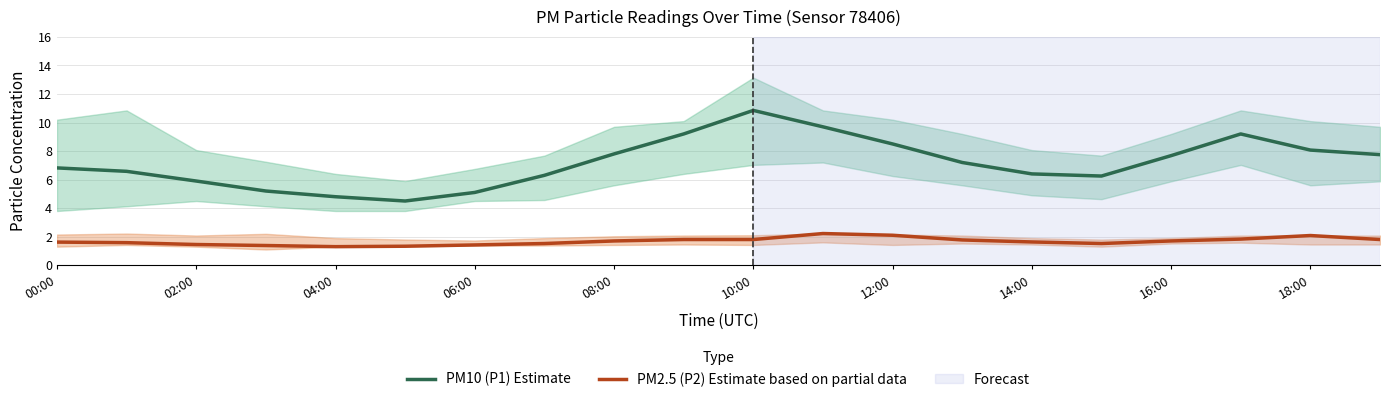

True or false: PM2.5 (P2) Estimate based on partial data and PM10 (P1) Estimate intersect in this chart.

False